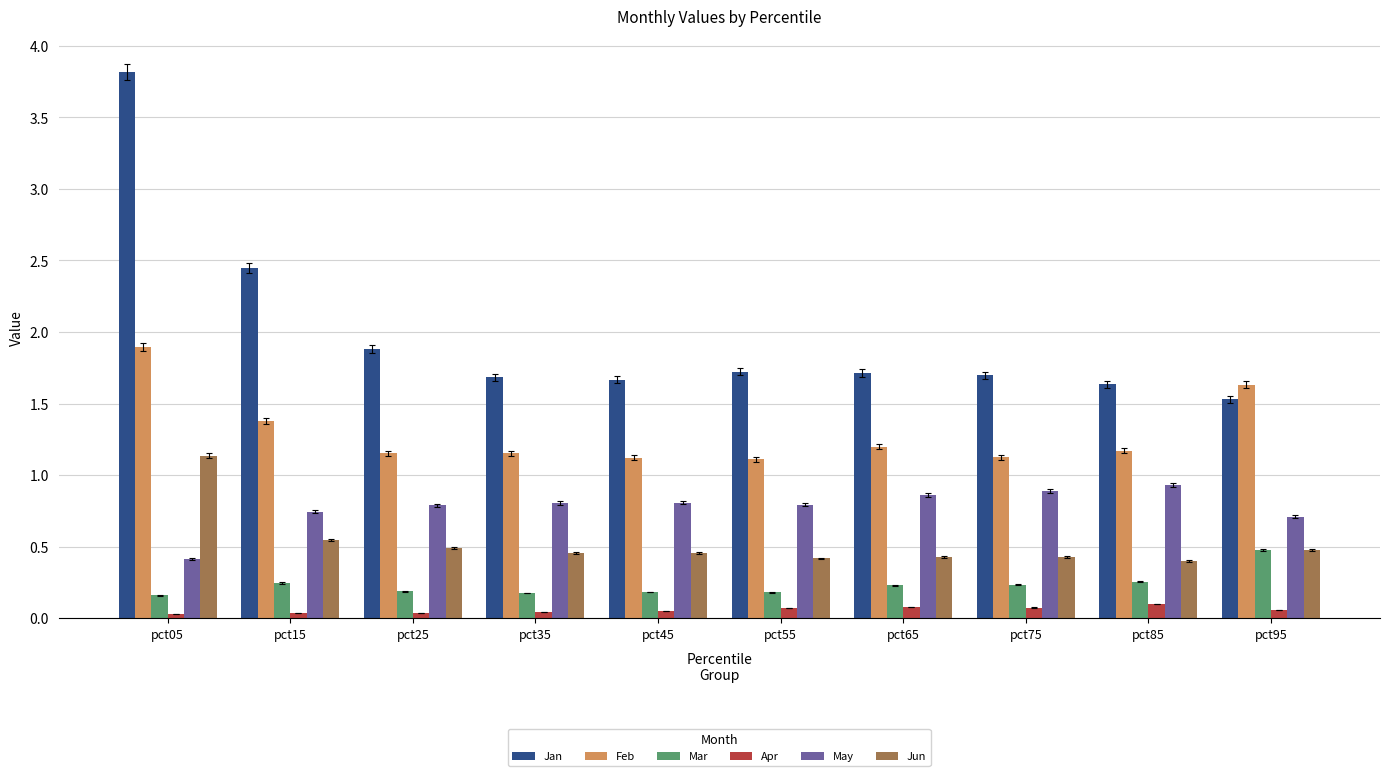

List the series in order of their peak value, highest first.

Jan, Feb, Jun, May, Mar, Apr